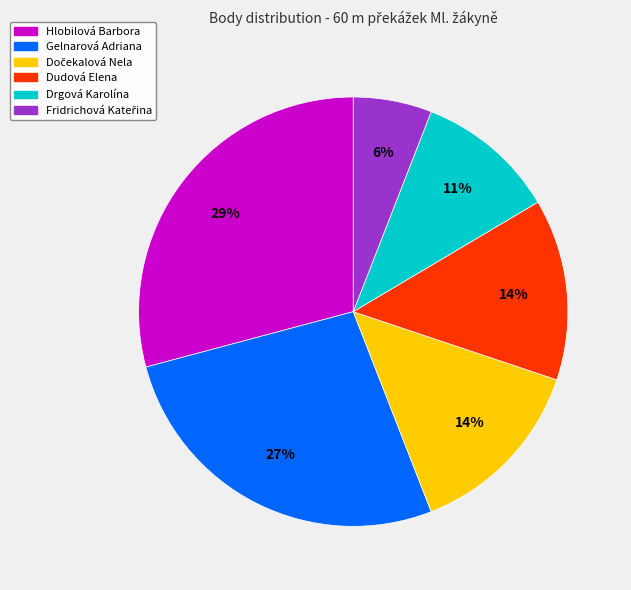

What is the largest slice in the pie chart?

Hlobilová Barbora